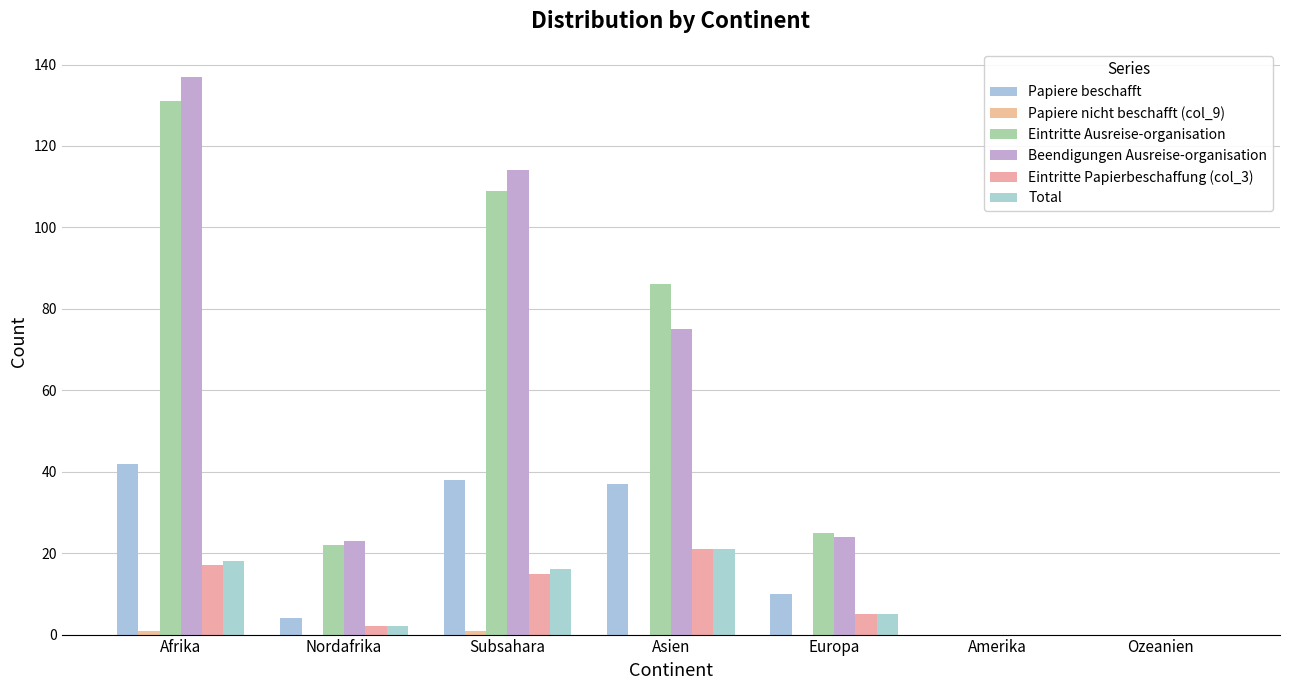

Where is Total nearest to the value 10?

Europa